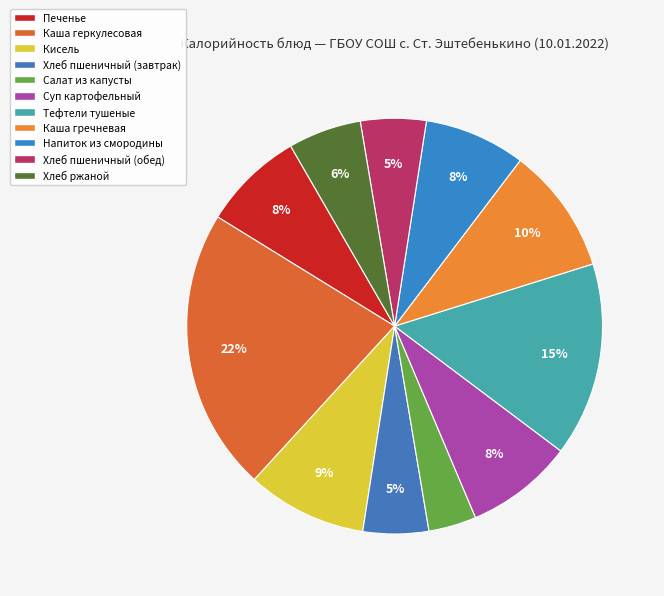

What is the change in value from Печенье to Кисель?

+20